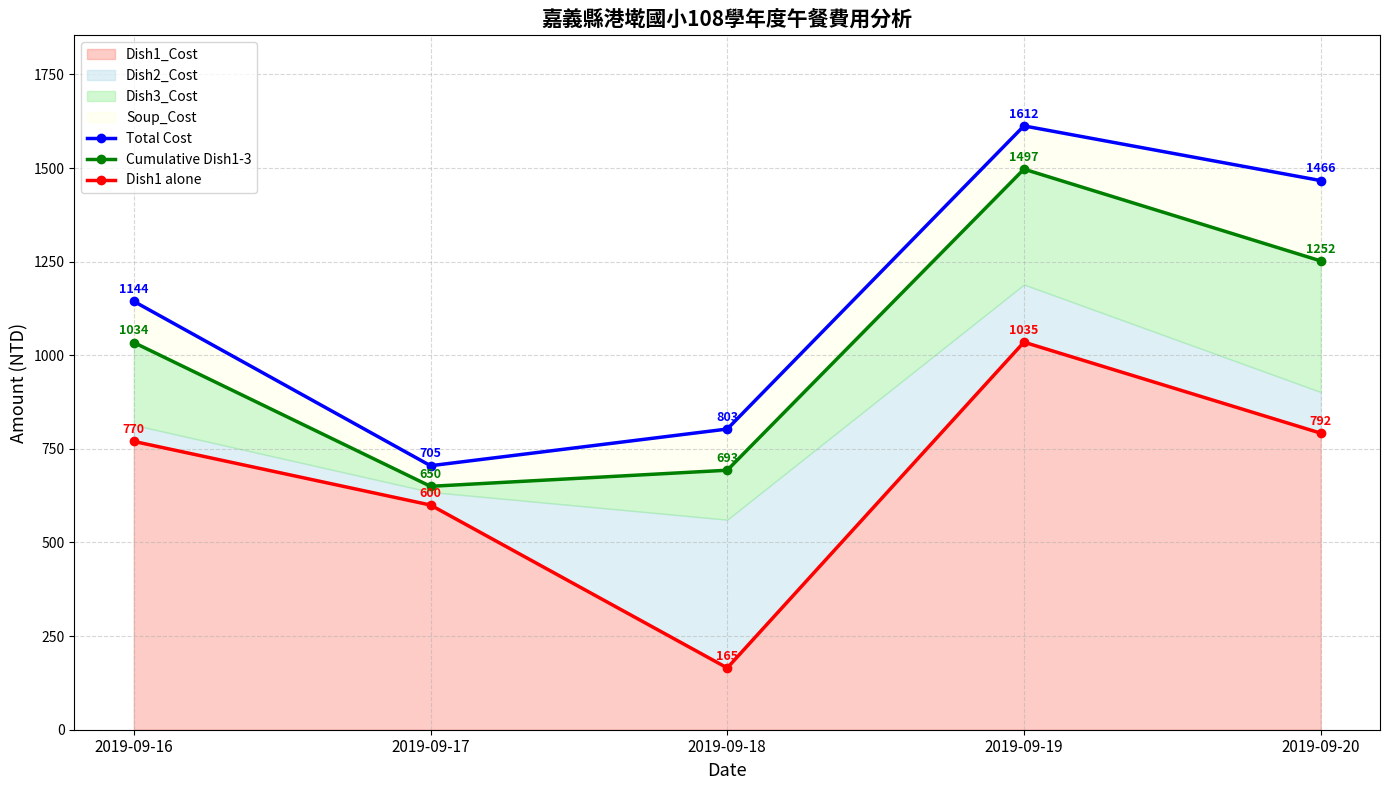

True or false: Cumulative Dish1-3 and Total Cost cross at least once.

False